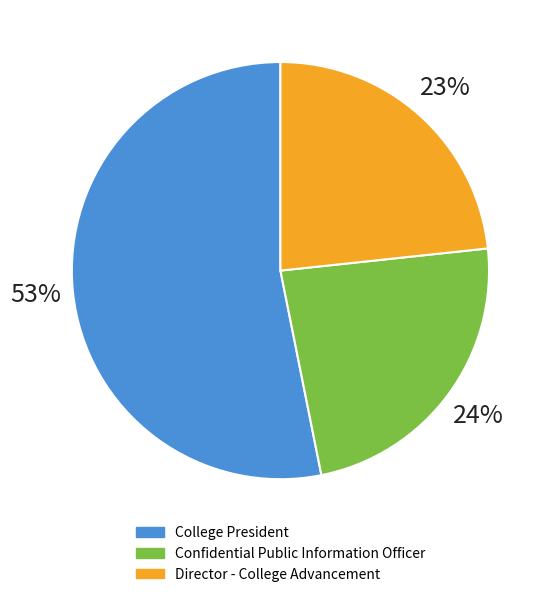

Count the number of slices in the pie.

3